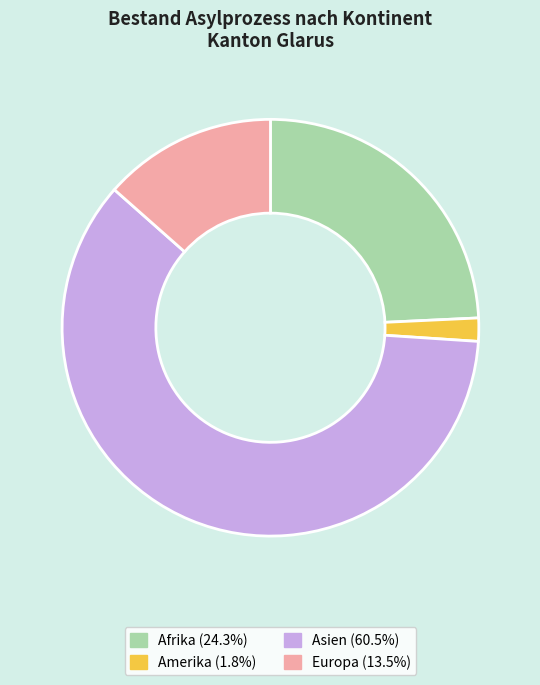

Rank the categories by value from highest to lowest.

Asien, Afrika, Europa, Amerika